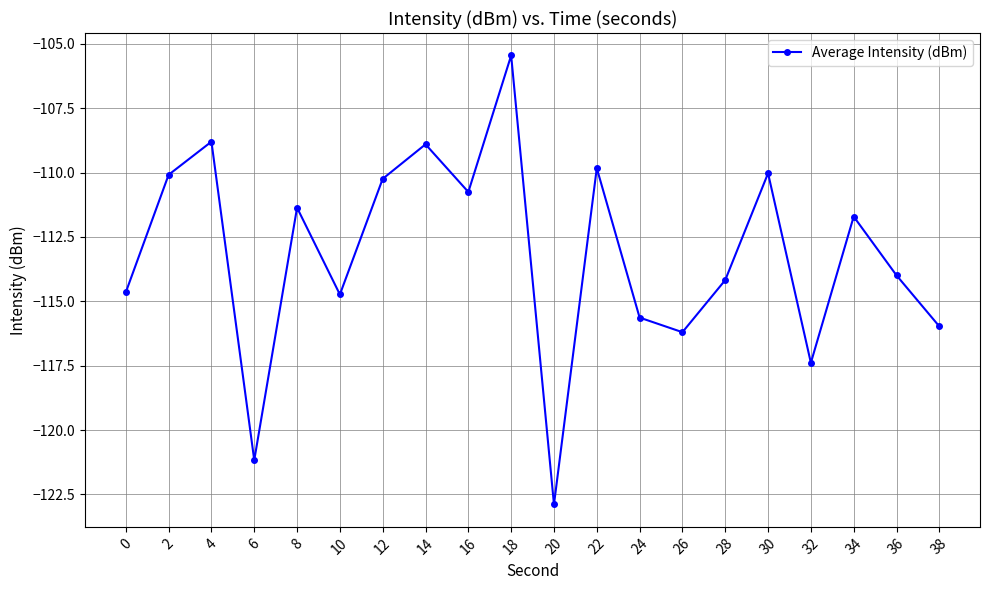

What is the average value?

-113.2